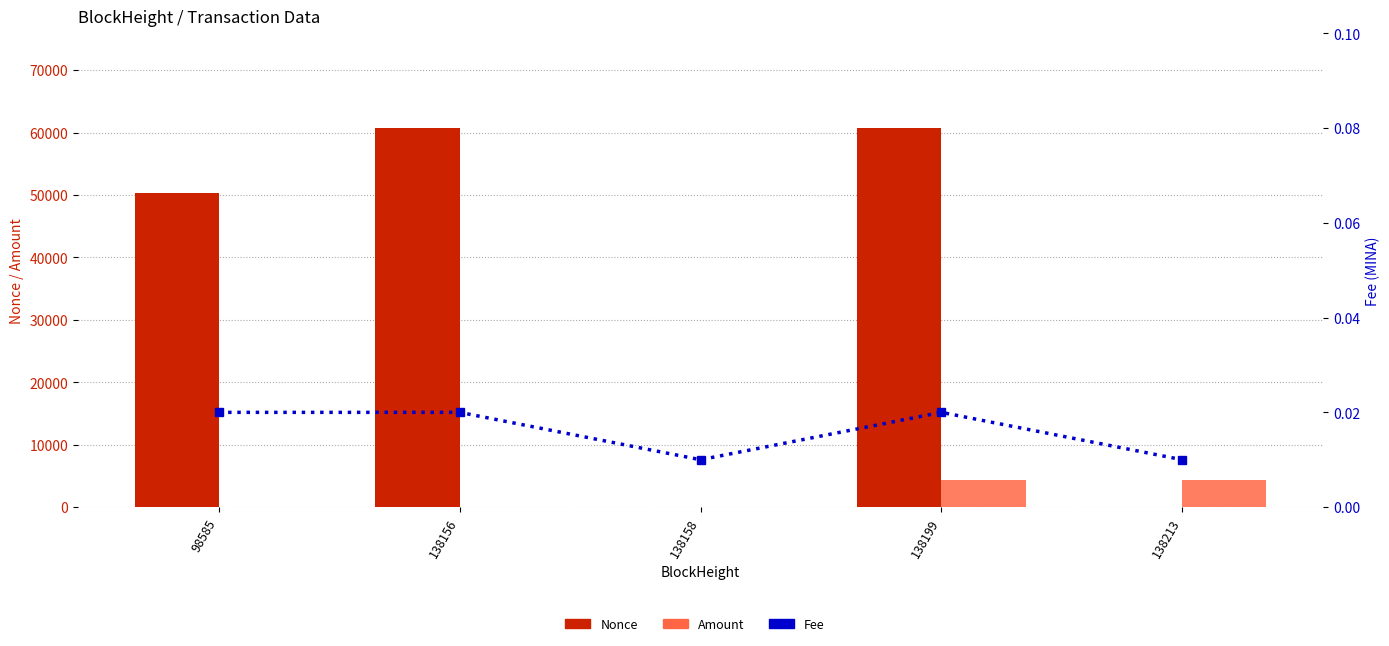

Which category has the lowest value across all series?

138158